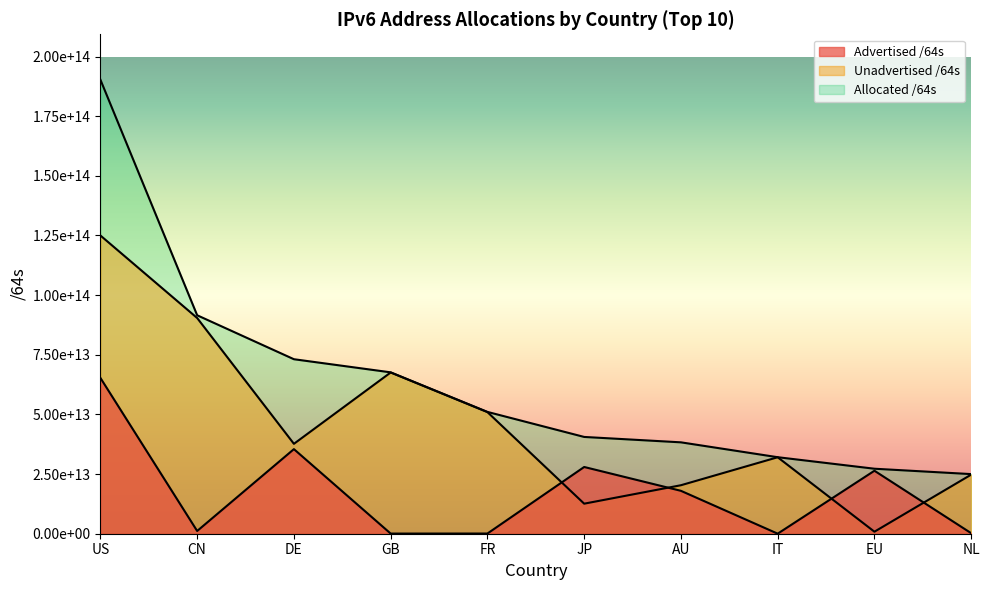

Reading right to left, list all the values displayed in this chart.

Advertised /64s: NL=219044249600	EU=26396869197824	IT=21474902016	AU=17979389968384	JP=27970724823040	FR=79993831424	GB=60130263040	DE=35454956273664	CN=1149306404864	US=65299173343232
Unadvertised /64s: NL=24769094287360	EU=846109147136	IT=32049046945792	AU=20323193323520	JP=12591493873665	FR=50974288445440	GB=67577025921024	DE=37679774433280	CN=90410808115200	US=124992002719744
Allocated /64s: NL=24988138536960	EU=27242978344960	IT=32070521847808	AU=38302583291904	JP=40562218696705	FR=51054282276864	GB=67637156184064	DE=73134730706944	CN=91560114520064	US=190291176062976